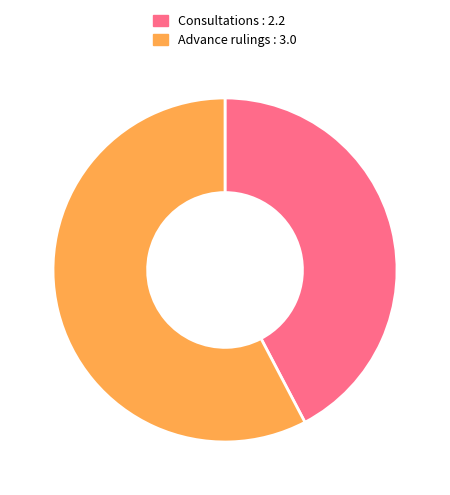

Does any single category account for the majority?

Yes